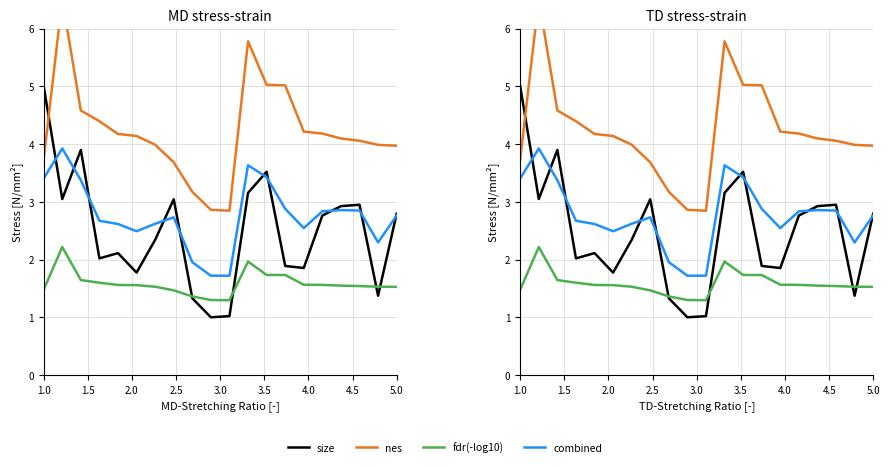

Reading left to right, transcribe all the data shown in this chart.

size: 5.0	3.0	3.9	2.0	2.1	1.8	2.3	3.0	1.3	1.0	1.0	3.2	3.5	1.9	1.9	2.8	2.9	2.9	1.4	2.8
nes: 3.7	6.5	4.6	4.4	4.2	4.1	4.0	3.7	3.2	2.9	2.8	5.8	5.0	5.0	4.2	4.2	4.1	4.1	4.0	4.0
fdr(-log10): 1.5	2.2	1.6	1.6	1.6	1.6	1.5	1.5	1.4	1.3	1.3	2.0	1.7	1.7	1.6	1.6	1.5	1.5	1.5	1.5
combined: 3.4	3.9	3.4	2.7	2.6	2.5	2.6	2.7	2.0	1.7	1.7	3.6	3.4	2.9	2.5	2.8	2.9	2.8	2.3	2.8